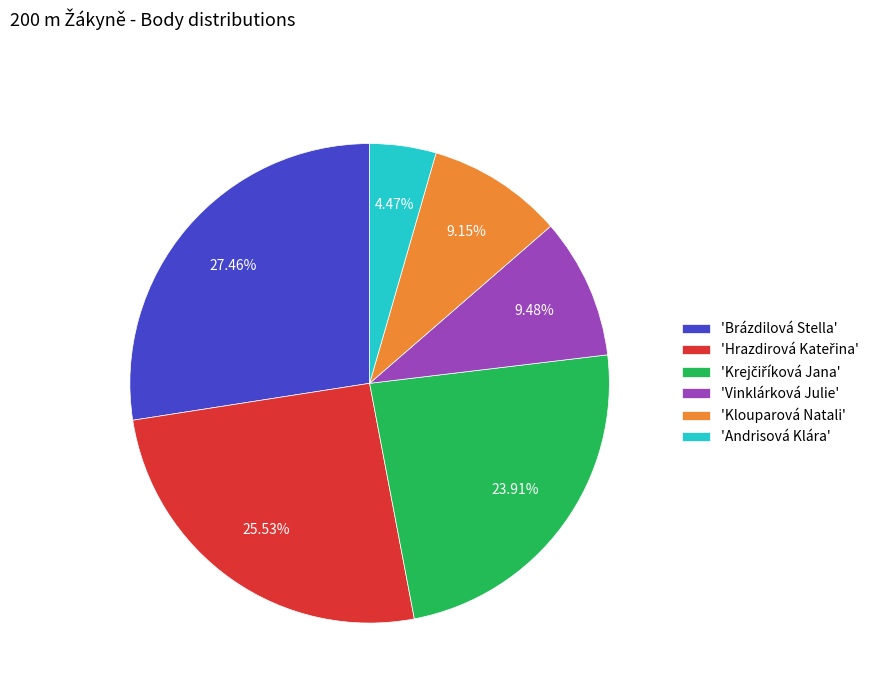

Combined, do 'Brázdilová Stella' and 'Vinklárková Julie' account for over 50%?

No